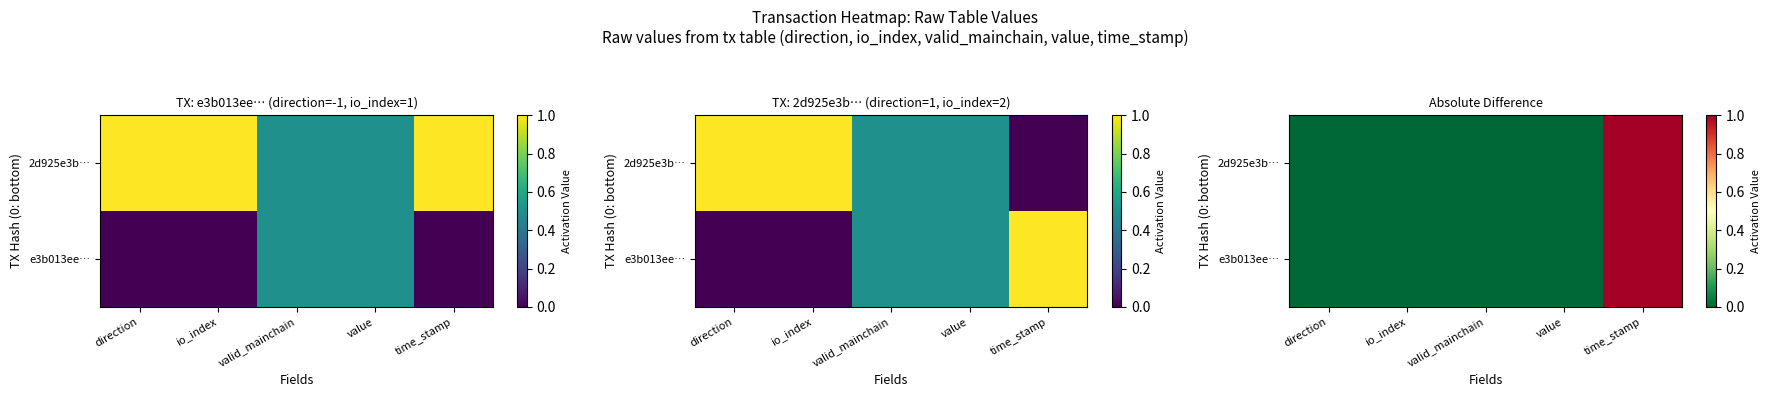

The value of 2d925e3b… at time_stamp is 2. True or false?

False